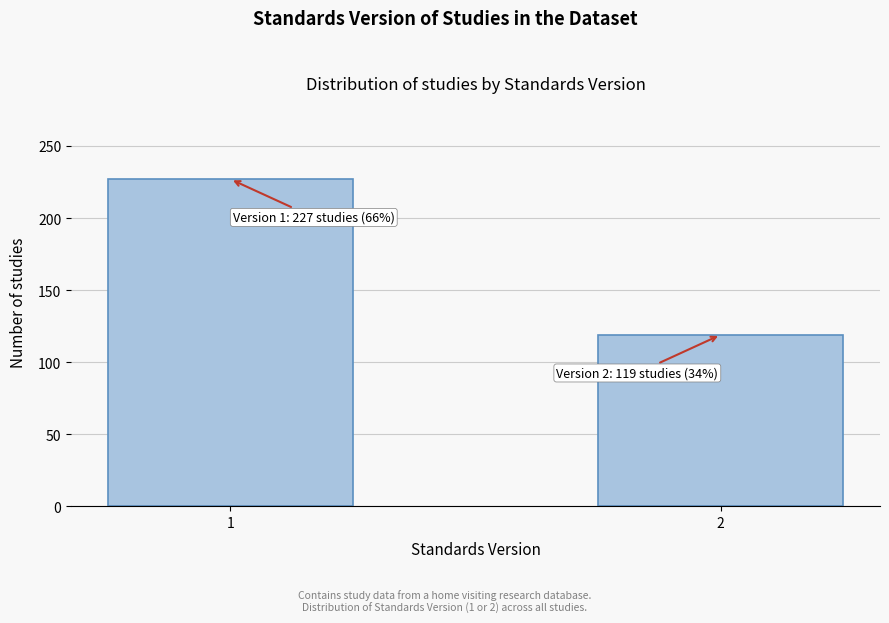

Reading left to right, extract all data points from this chart.

1=227	2=119